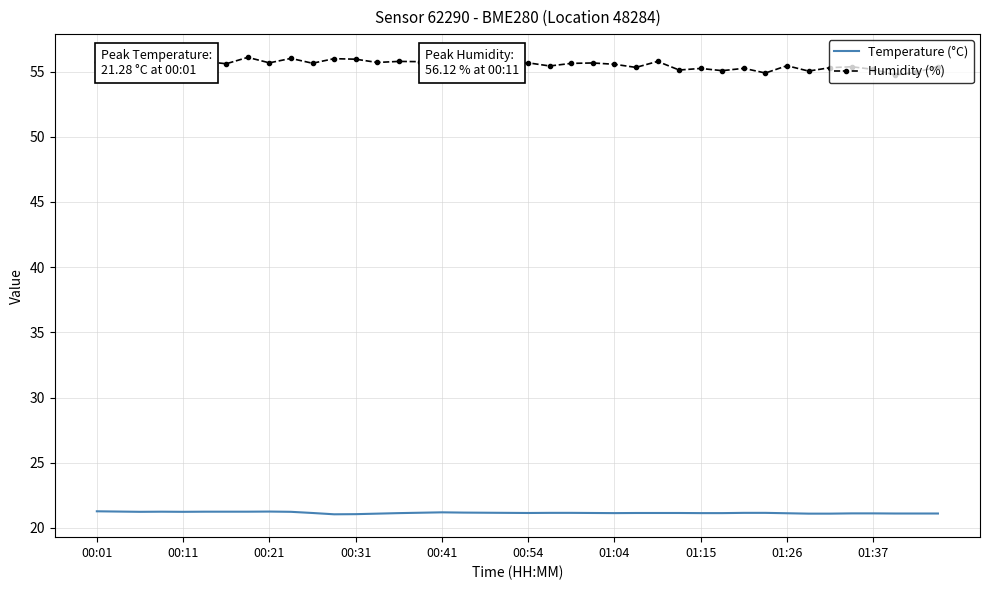

True or false: Temperature (°C) and Humidity (%) cross at least once.

False